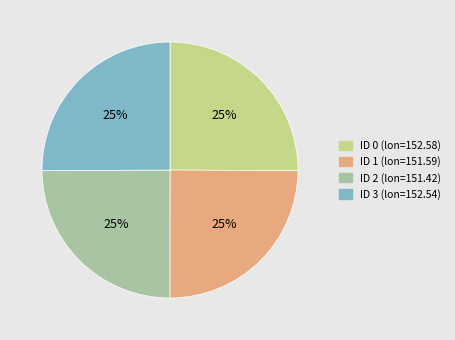

Is there a majority slice in this chart?

No